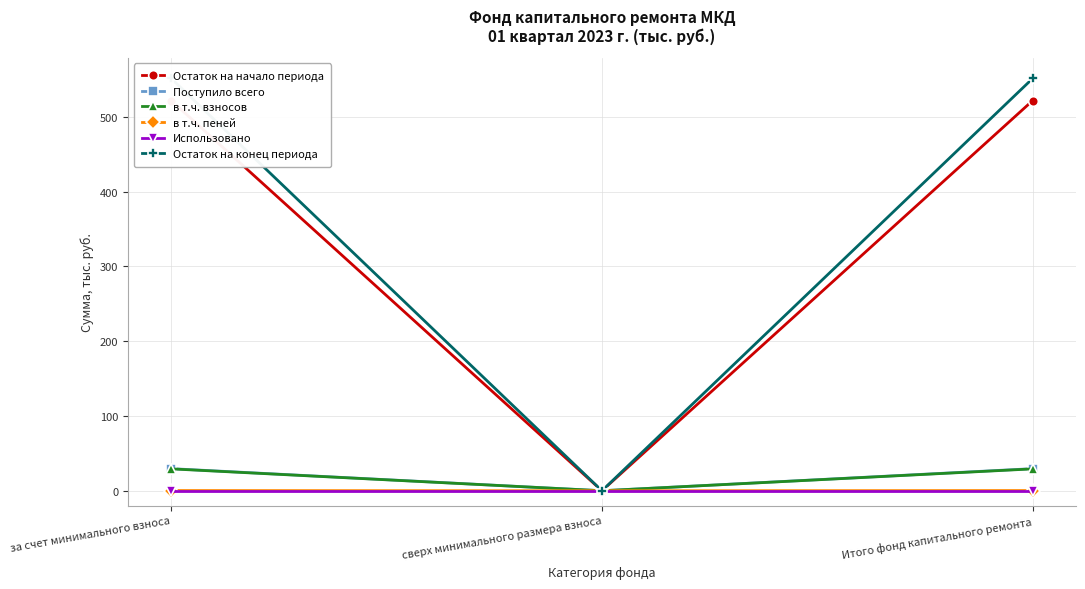

Rank the series by their maximum value, from lowest to highest.

Использовано, в т.ч. пеней, в т.ч. взносов, Поступило всего, Остаток на начало периода, Остаток на конец периода